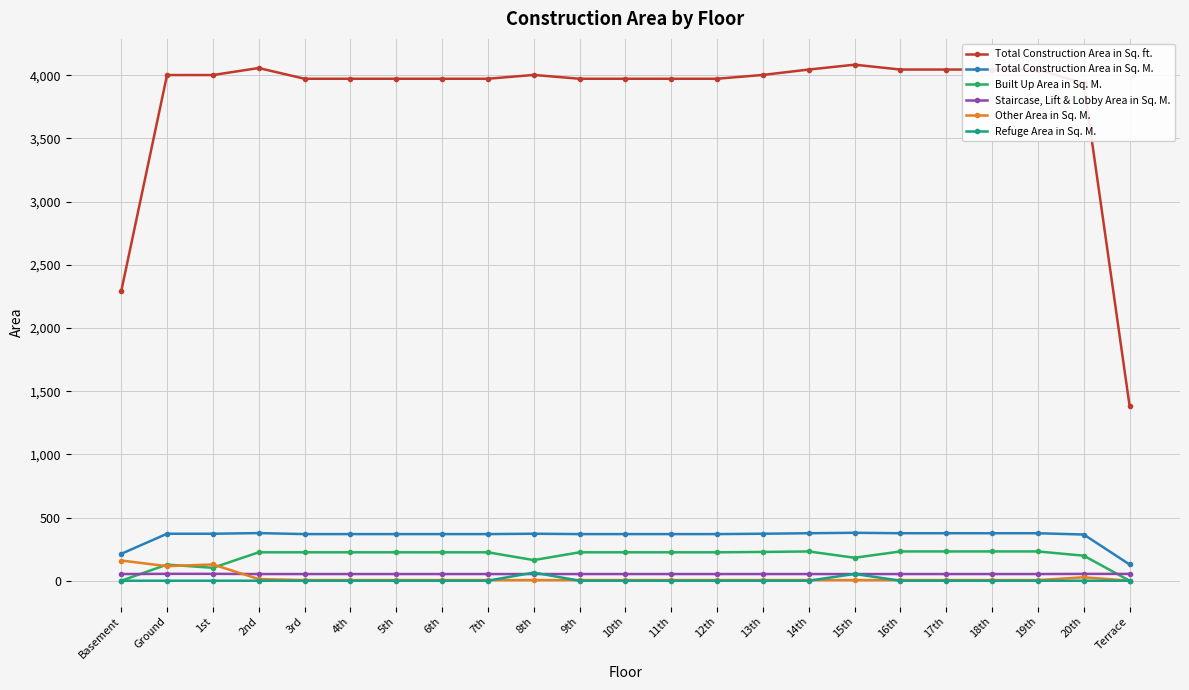

What is the difference between the maximum and minimum values in the Total Construction Area in Sq. ft. series?

2699.3